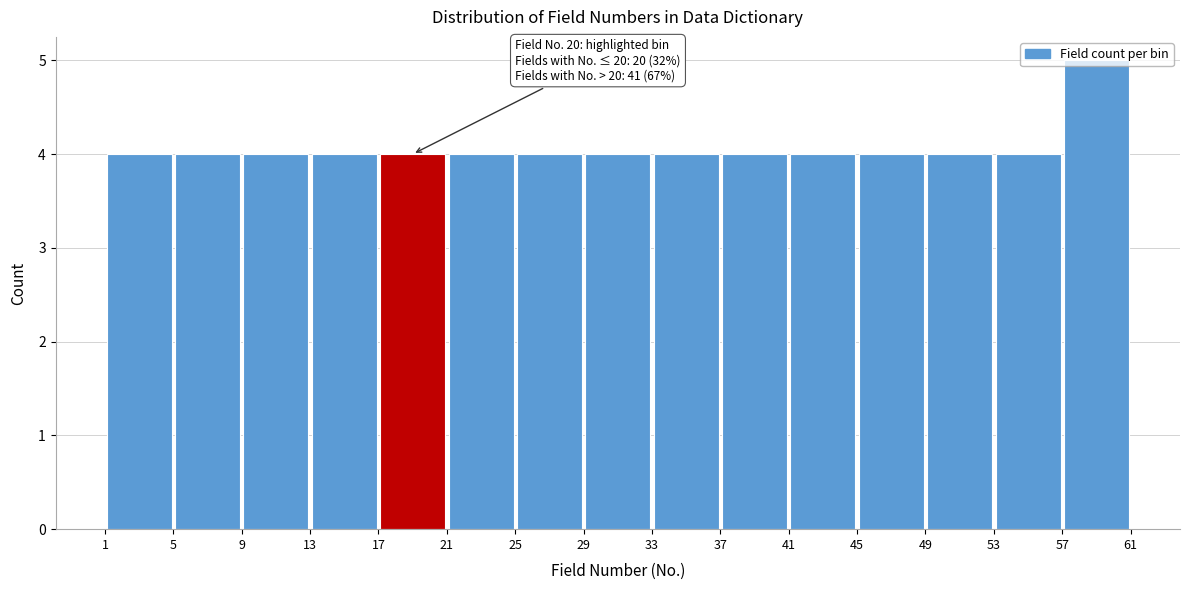

Which range on the x-axis has the tallest bar?

57 to 61